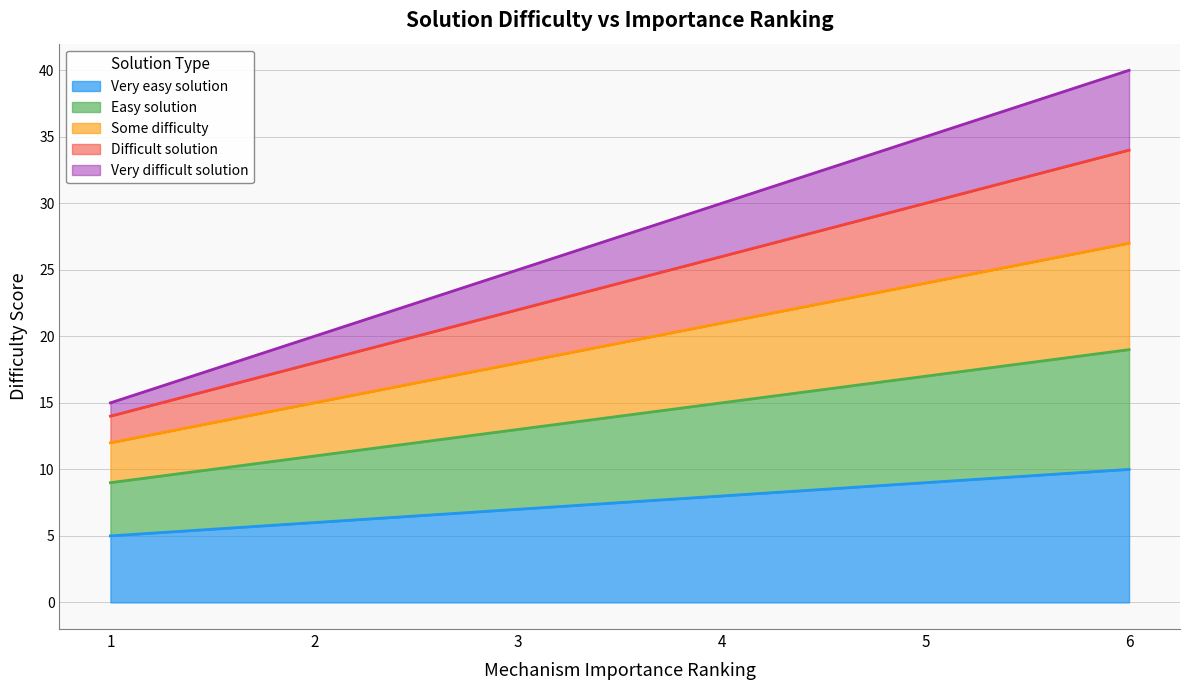

True or false: Difficult solution and Some difficulty intersect in this chart.

False